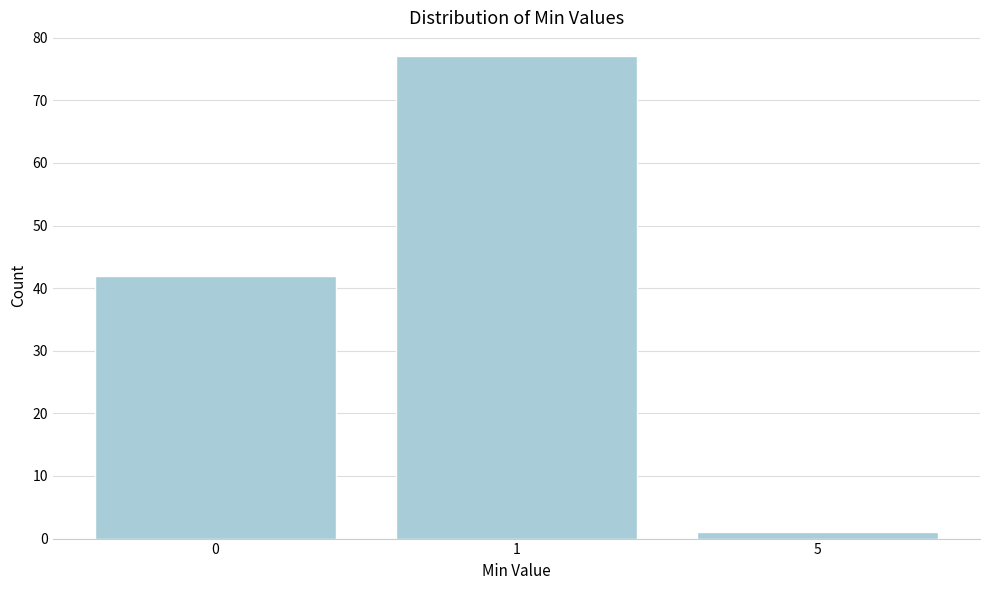

Reading left to right, what are all the values shown in this chart?

0=42	1=77	5=1